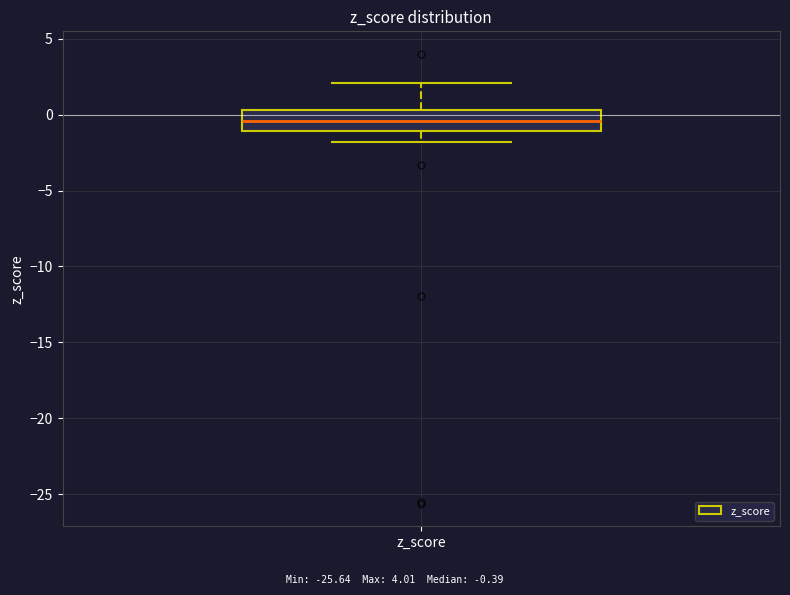

Transcribe this box plot: give where the median line is, the range the box spans, and where the two whiskers end, as read against the y-axis. The values are not printed on the chart, so give them approximately, as read against the axis.

median -0.5, box -1.0 to 0.5, whiskers -2.0 to 2.0